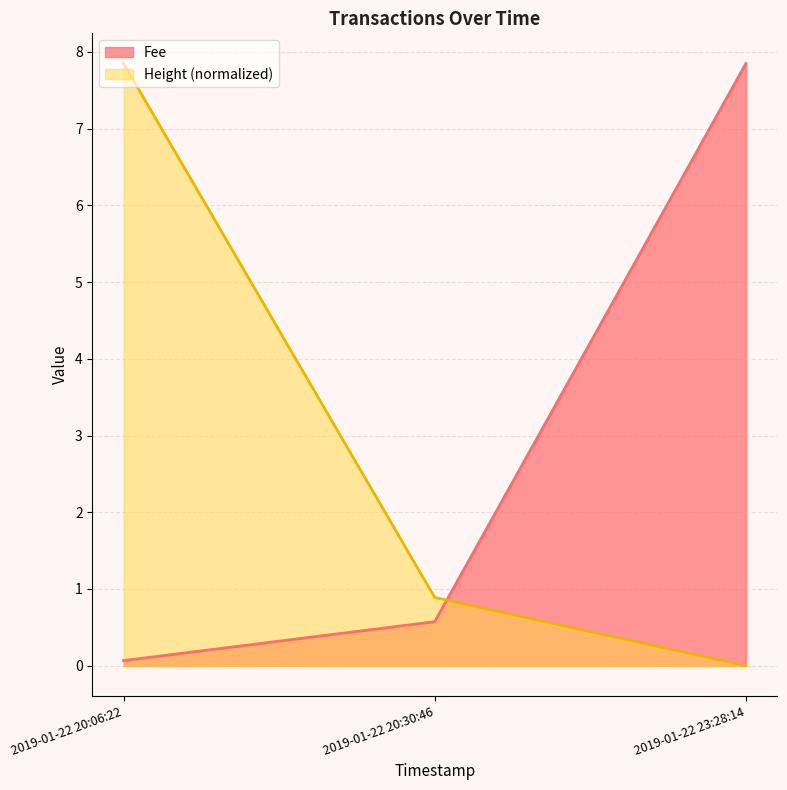

At which category is the sum across all series the highest?

2019-01-22 20:06:22